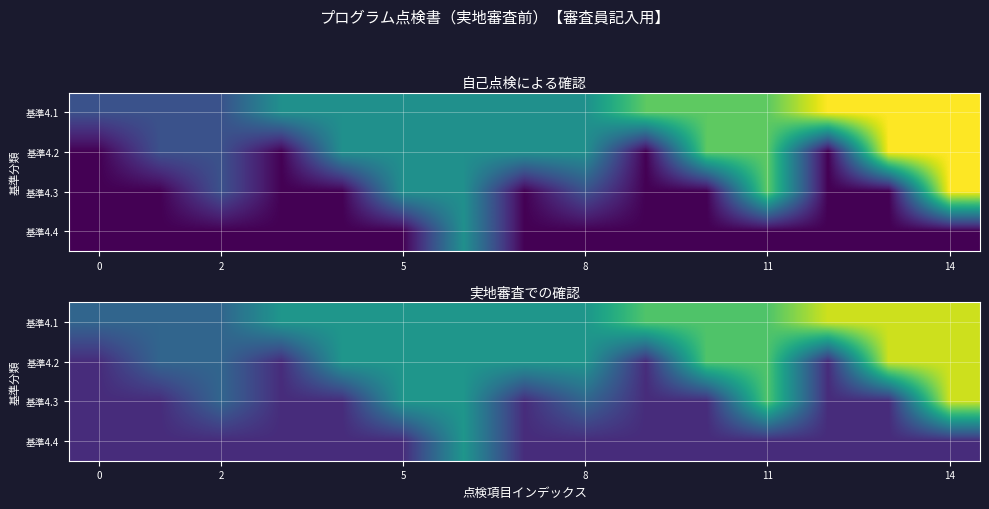

Rank the series by their average value, from highest to lowest.

基準4.1, 基準4.2, 基準4.3, 基準4.4